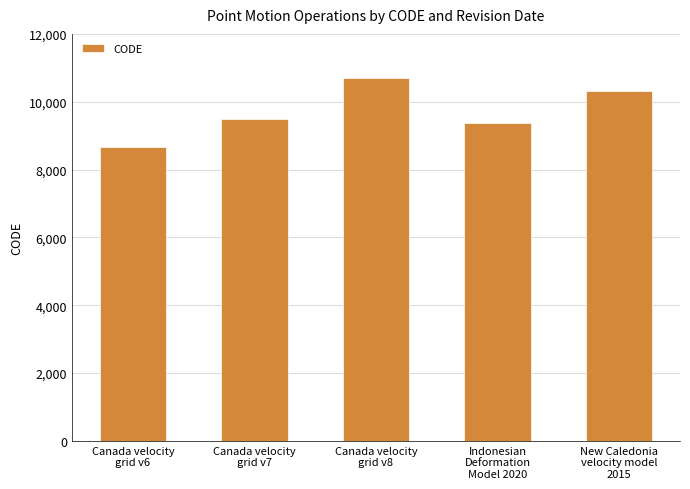

What is the greatest value displayed?

10707